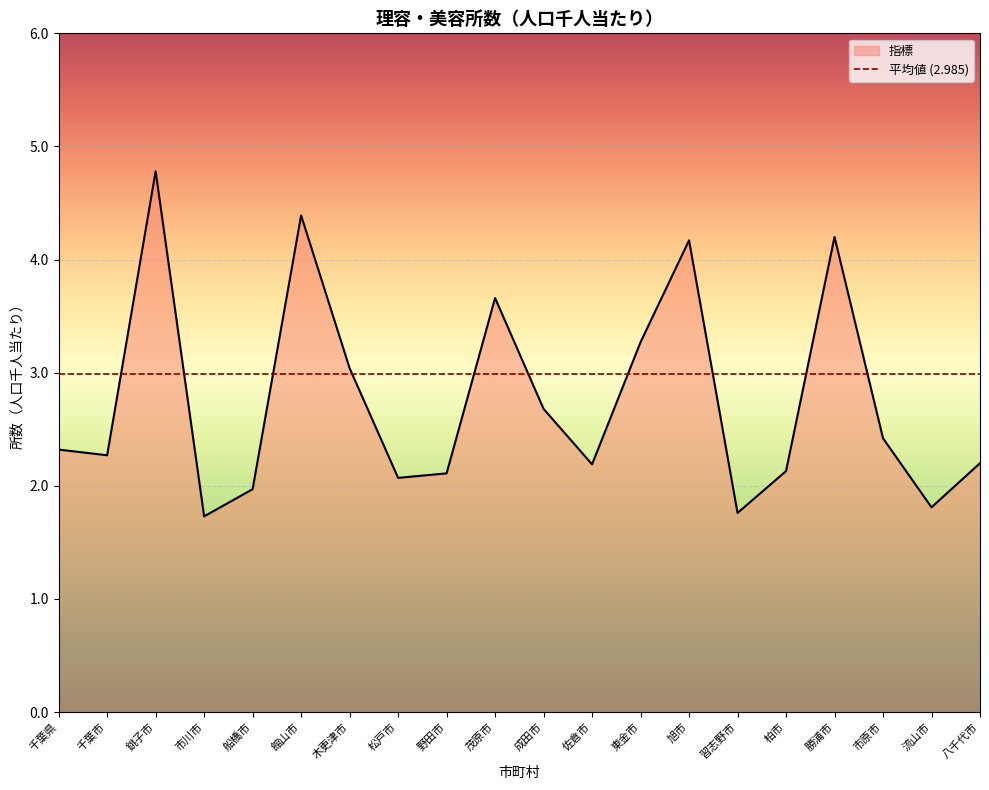

How many data points are less than 2?

4